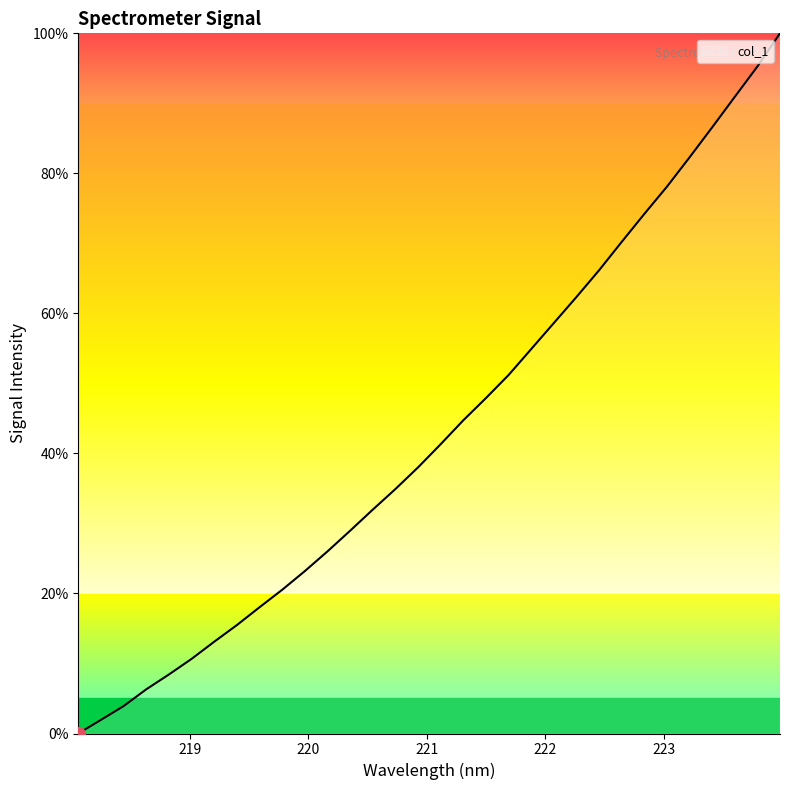

True or false: there are more than 0 points higher than both neighbors.

False